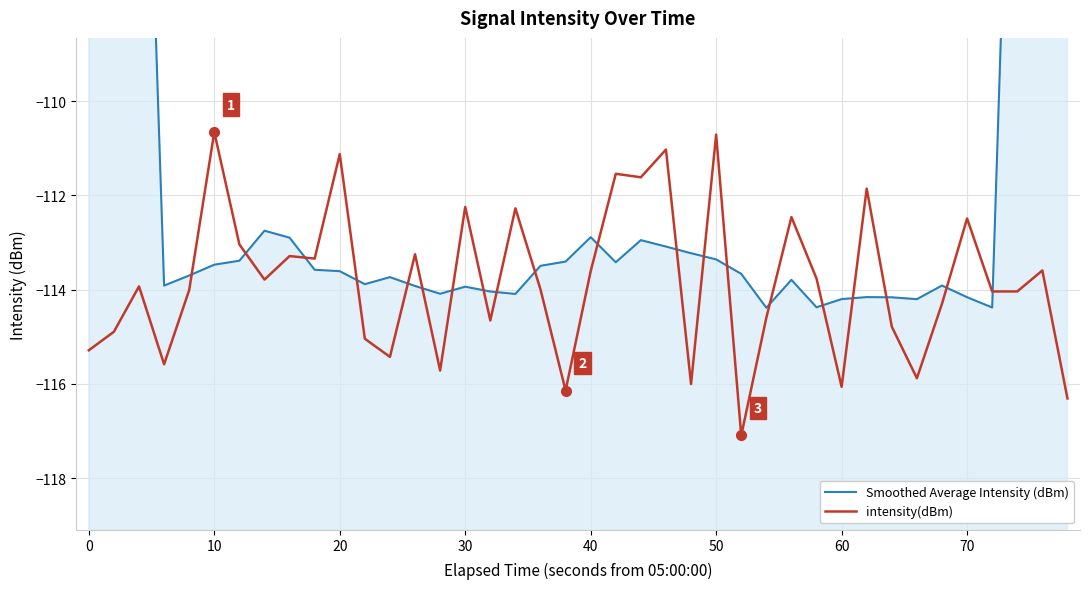

True or false: Smoothed Average Intensity (dBm) and intensity(dBm) intersect in this chart.

True